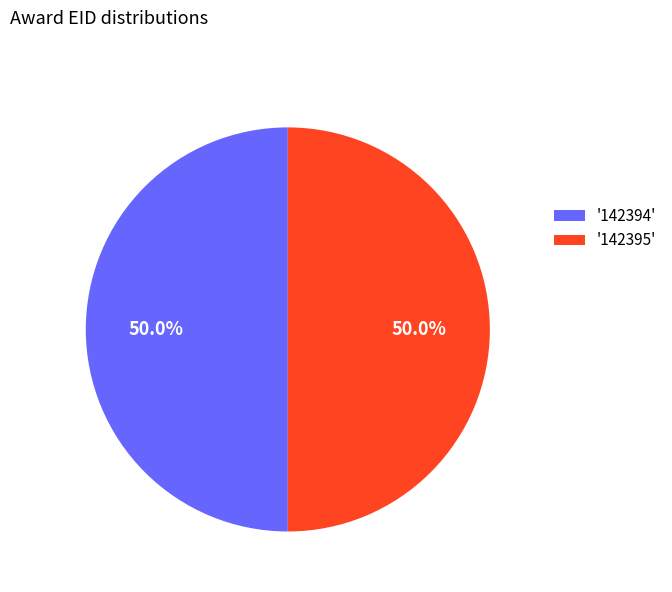

What is the ratio of the value at '142394' to the value at '142395'?

1.0